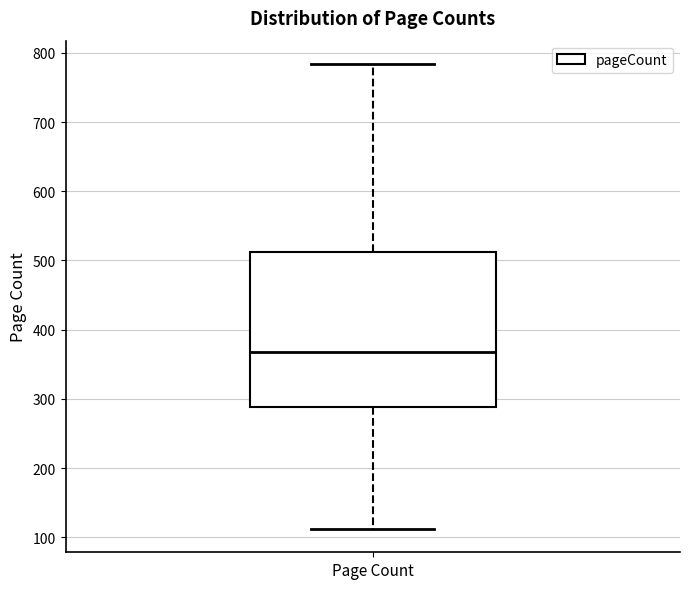

Transcribe this box plot: give where the median line is, the range the box spans, and where the two whiskers end, as read against the y-axis. The values are not printed on the chart, so give them approximately, as read against the axis.

median 370, box 290 to 510, whiskers 110 to 780